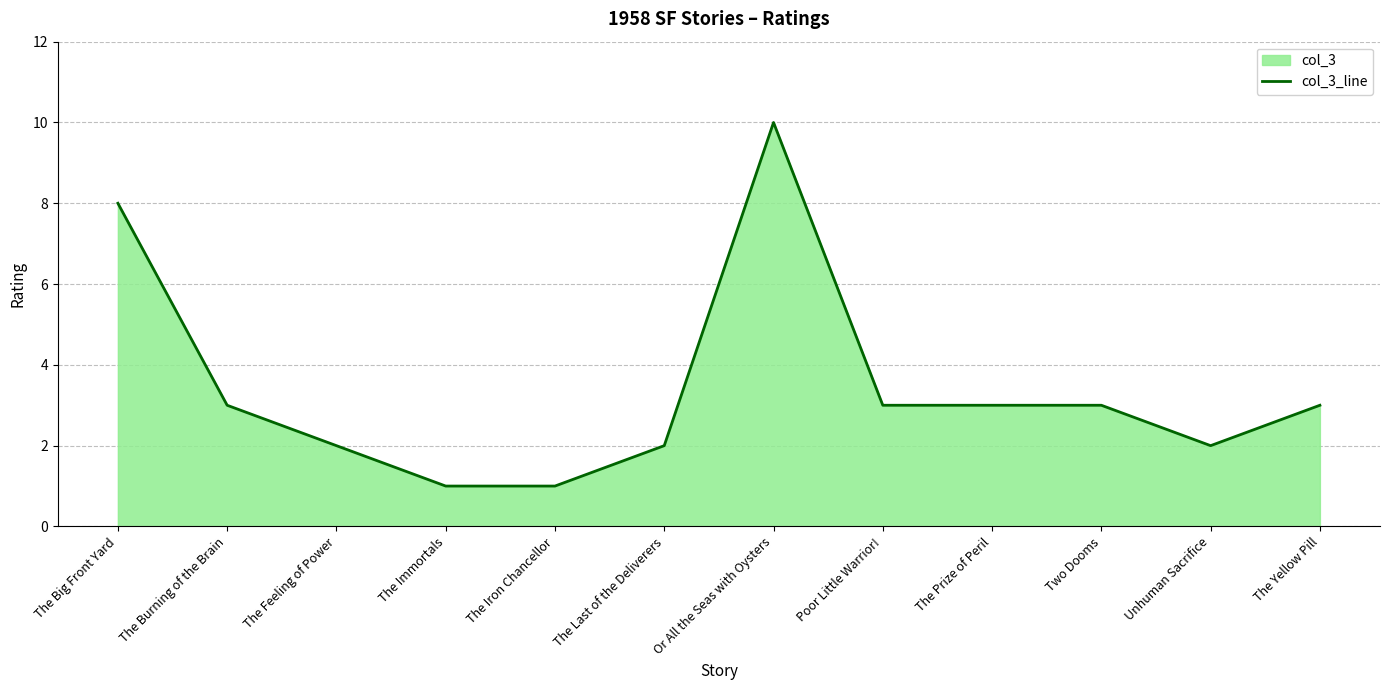

Does the chart have visible grid lines?

Yes